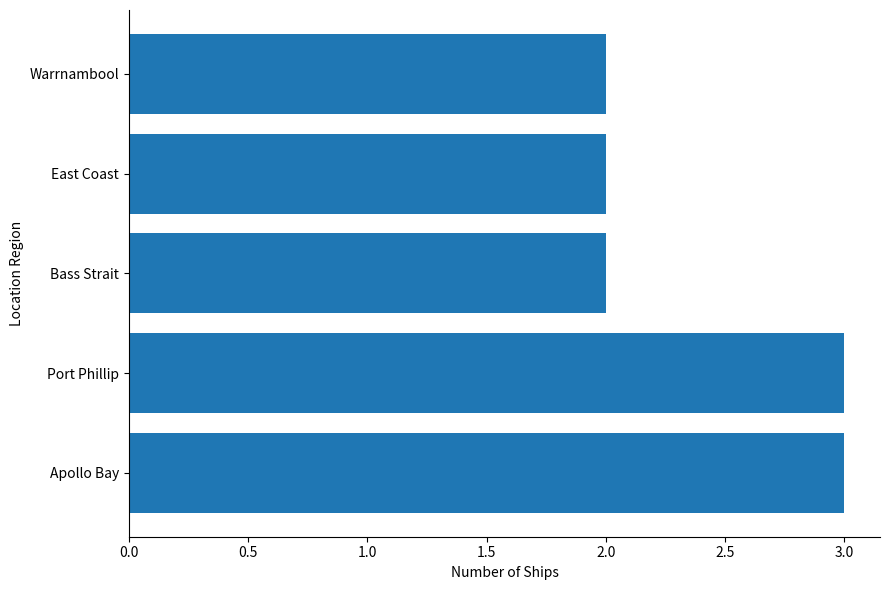

Are the bars horizontal?

Yes